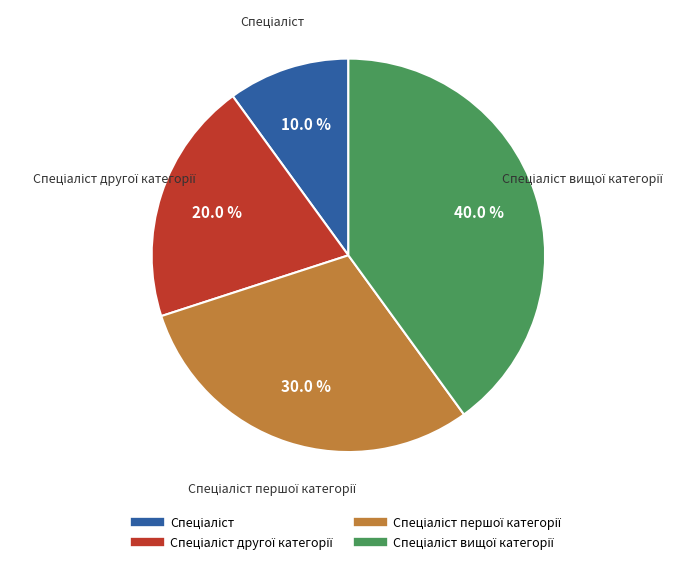

Does any single category account for the majority?

No